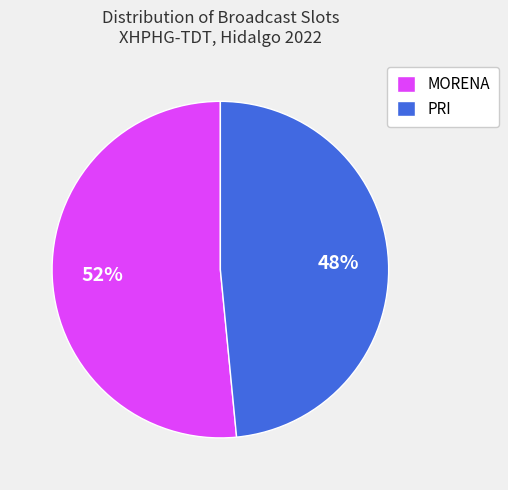

Is the sum of PRI and MORENA greater than half?

Yes